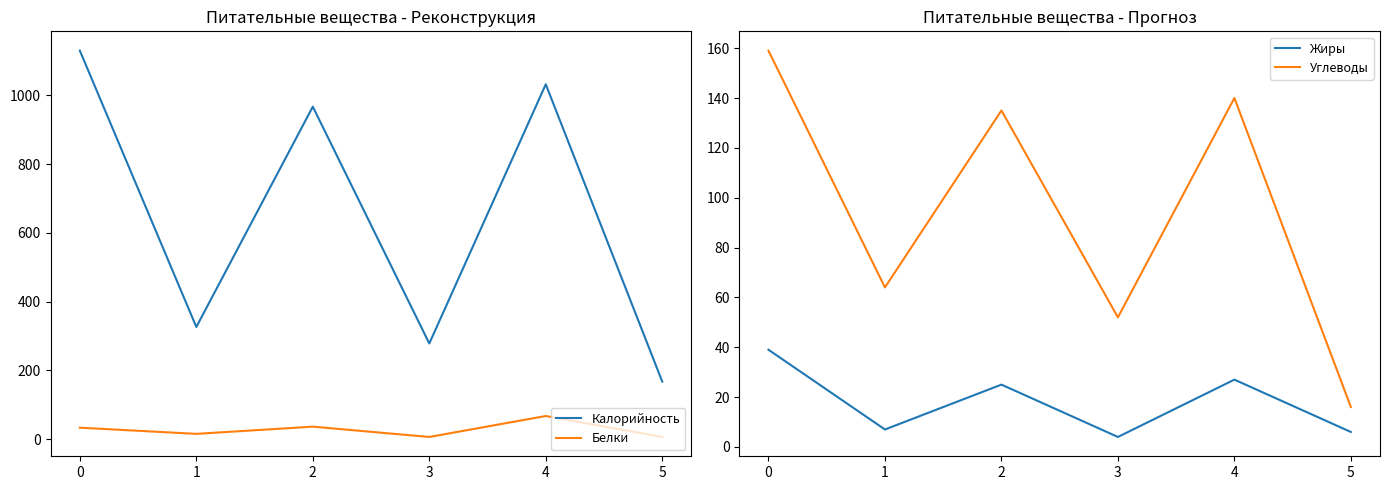

True or false: Калорийность and Жиры cross at least once.

False